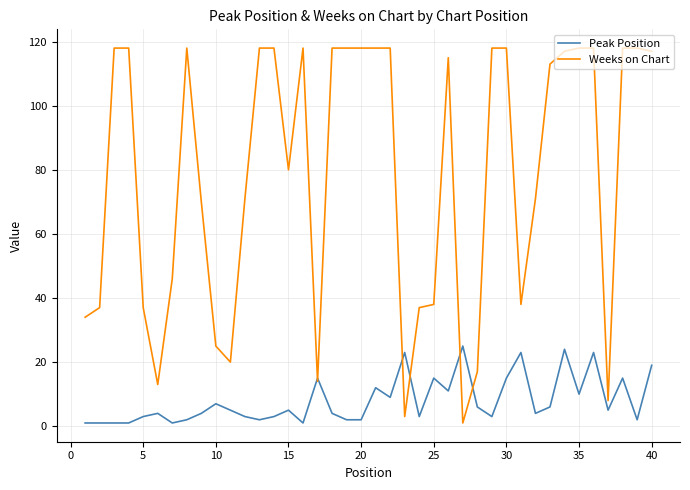

What is the average value of the Peak Position series?

8